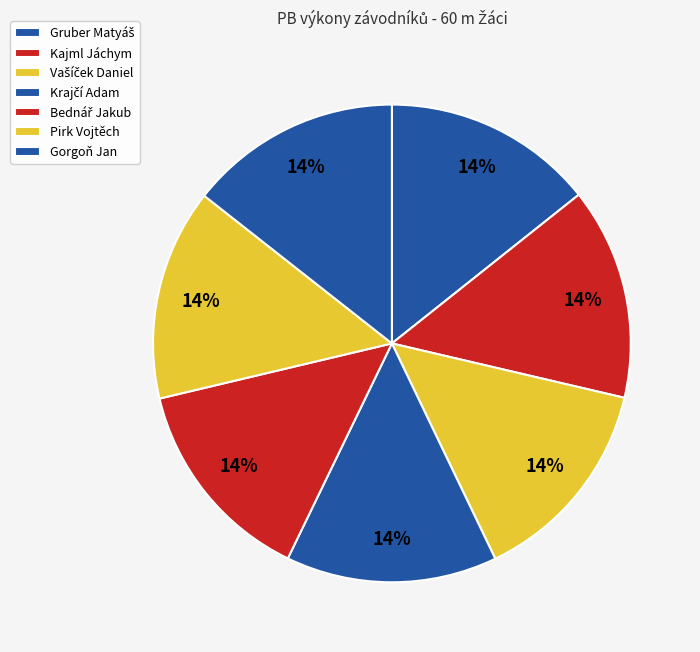

Count the number of slices in the pie.

7